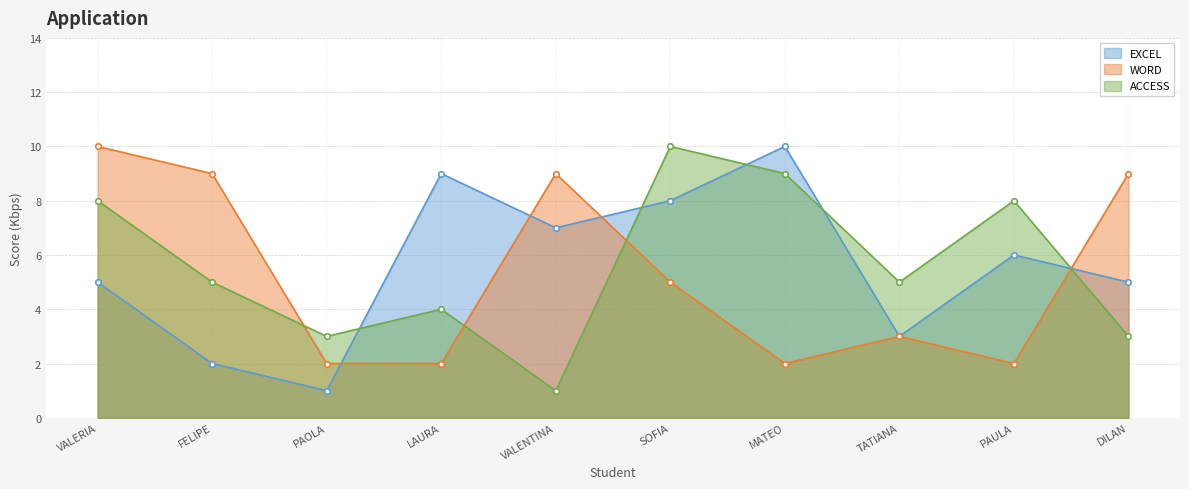

The value of EXCEL at PAULA is 6. True or false?

True